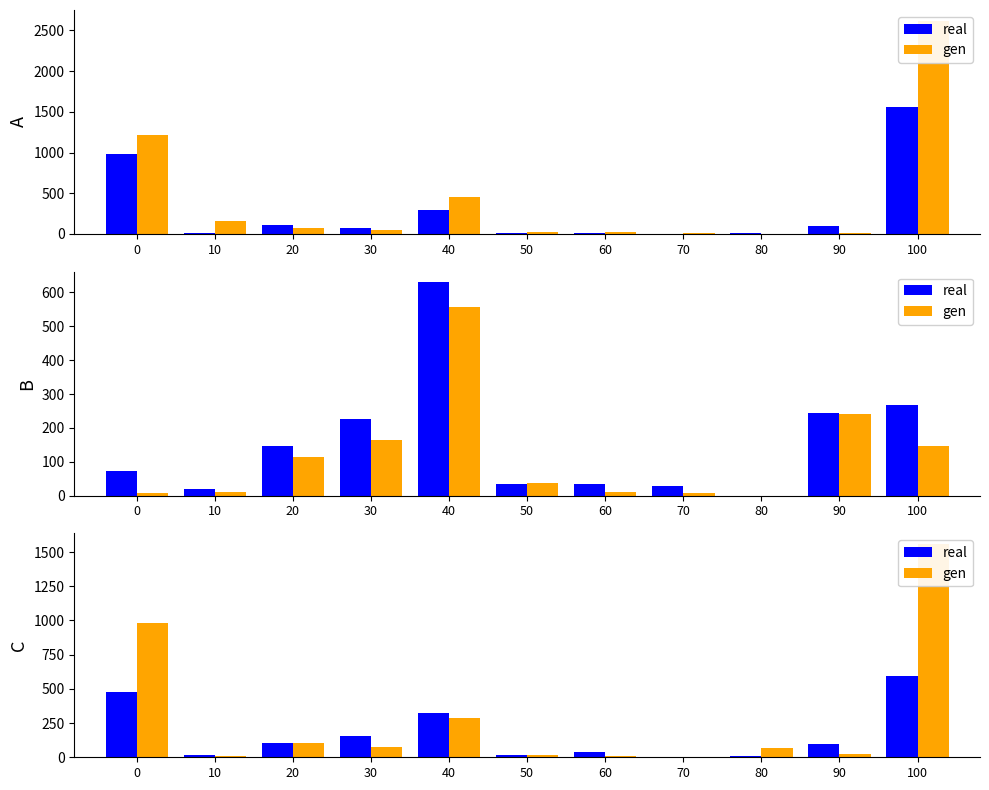

List the series in order of their overall mean, highest first.

gen, real